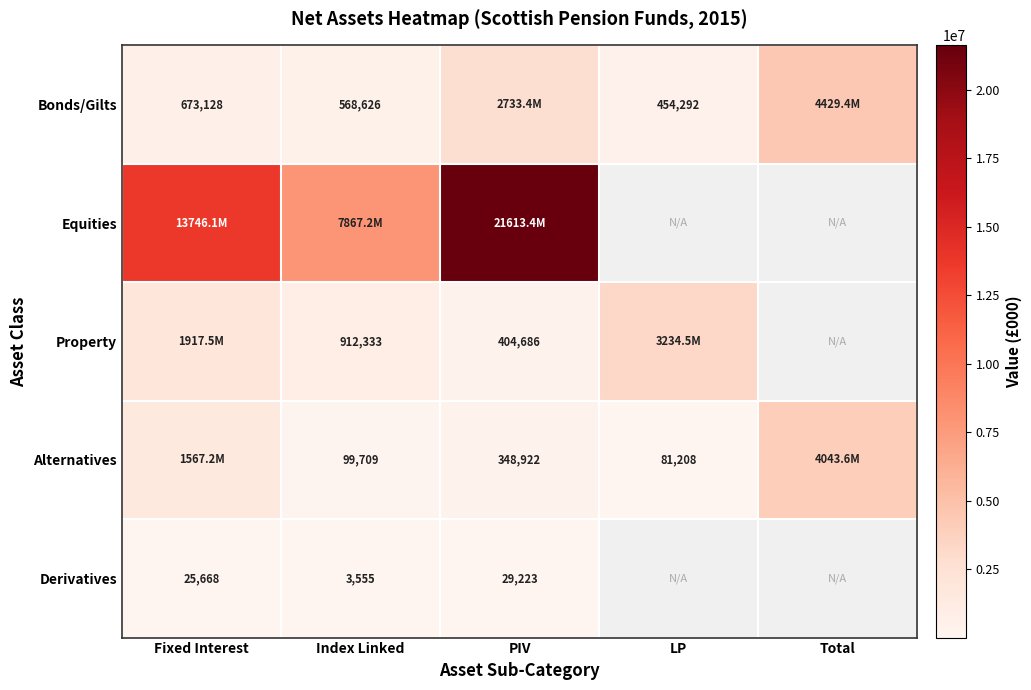

The Bonds/Gilts series shows 968653 at Fixed Interest. True or false?

False